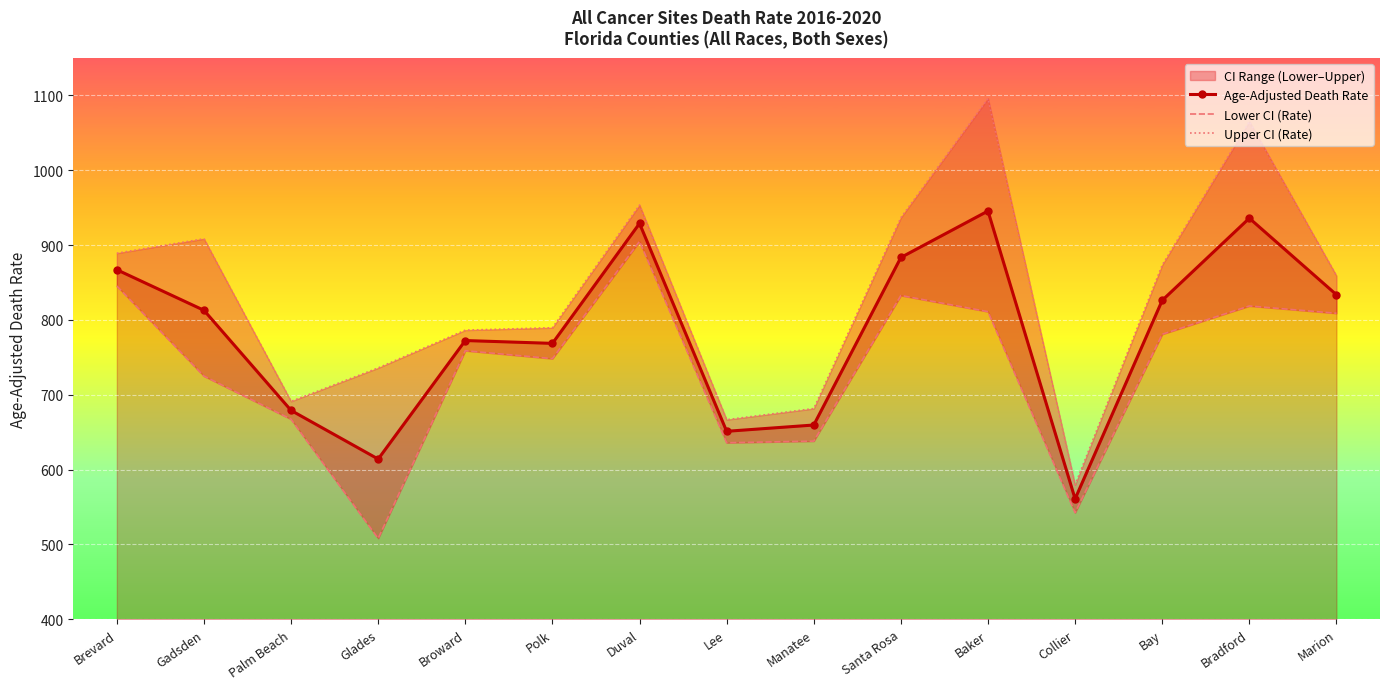

True or false: Upper CI (Rate) and Lower CI (Rate) intersect in this chart.

False